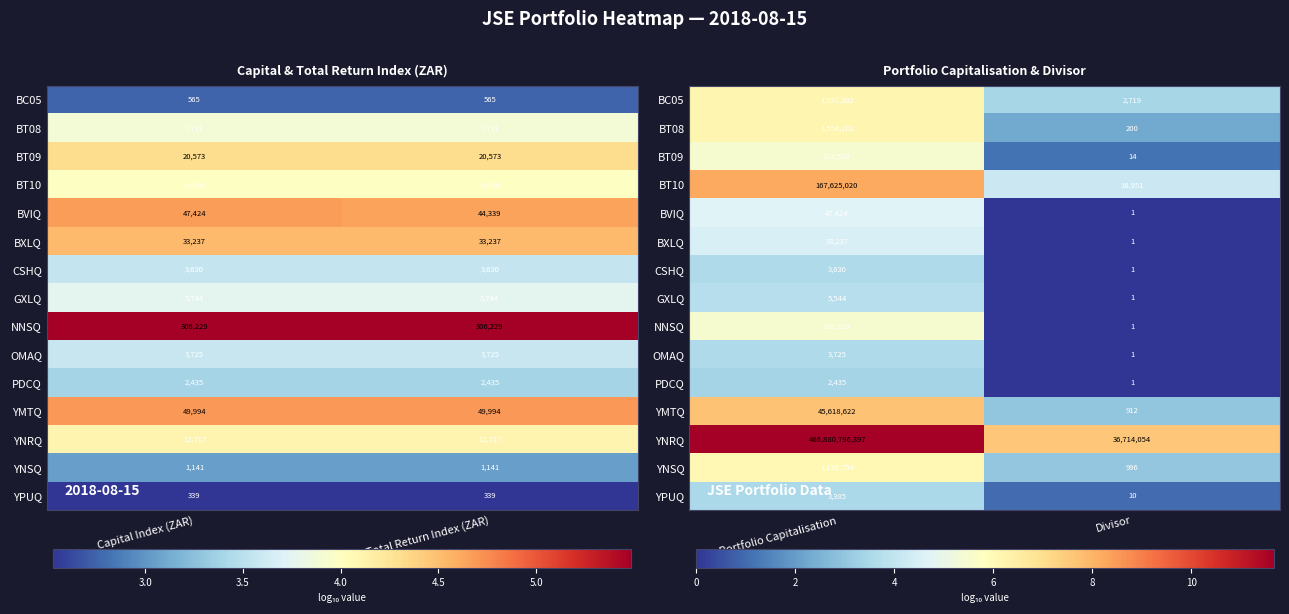

The value of BXLQ at Portfolio Capitalisation is 4.5. True or false?

True